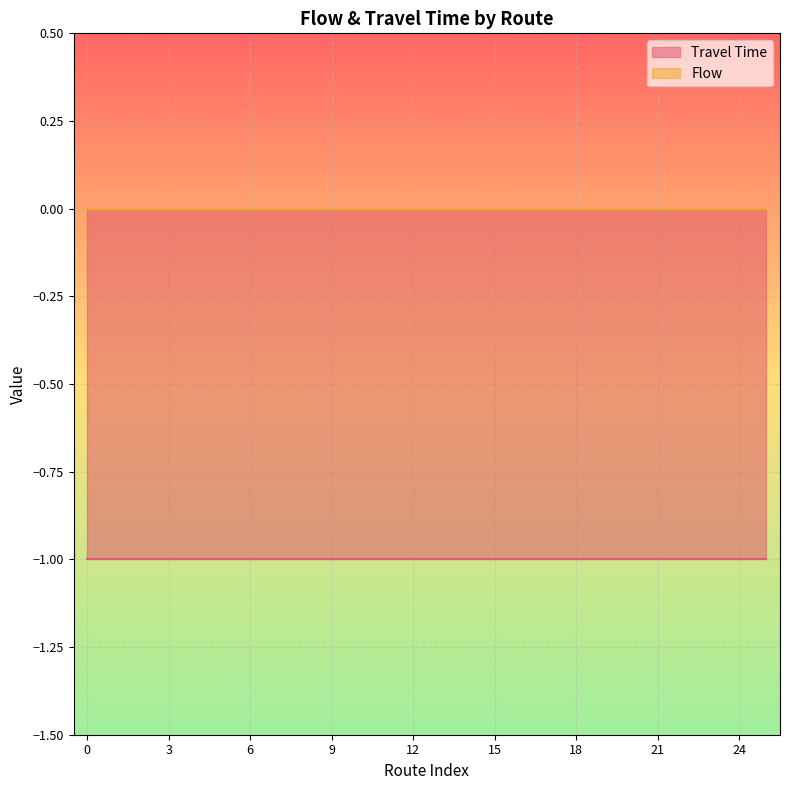

How many lines are shown in the chart?

2